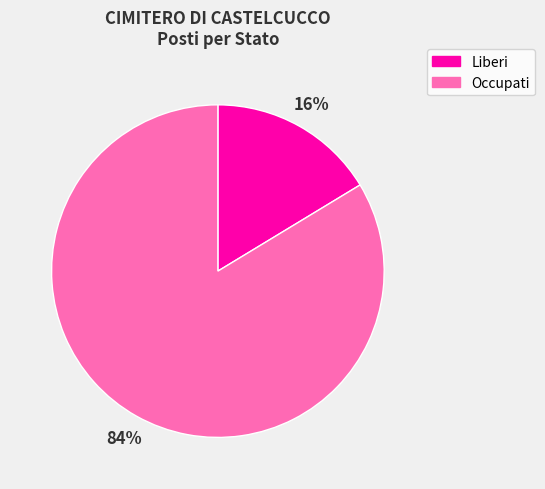

To the nearest percent, what is the combined percentage of Occupati and Liberi?

100%